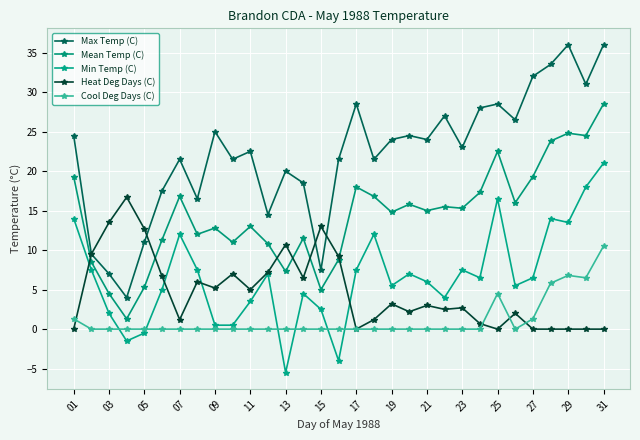

What is the label of the 7th point from the left?

07